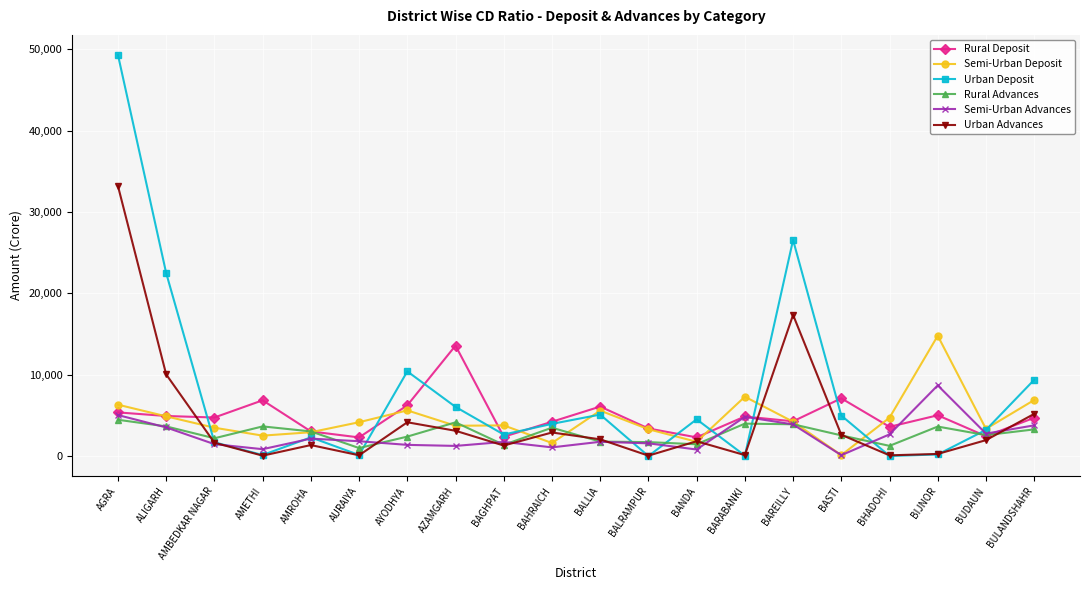

At which category does Urban Deposit reach its first local valley?

AMETHI